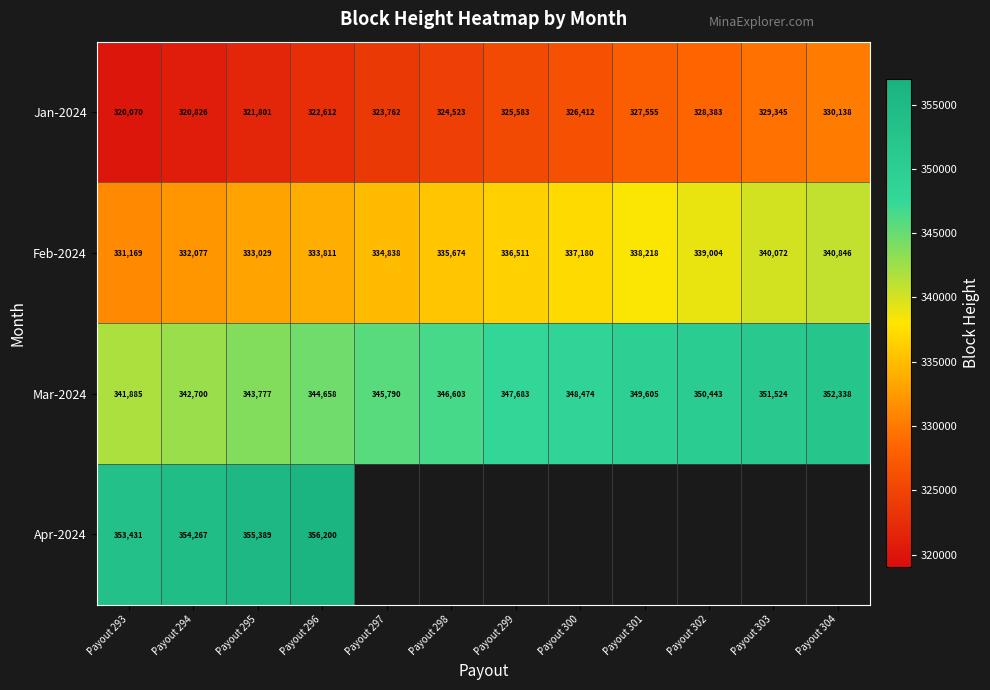

Where is Mar-2024 nearest to the value 347111?

Payout 298